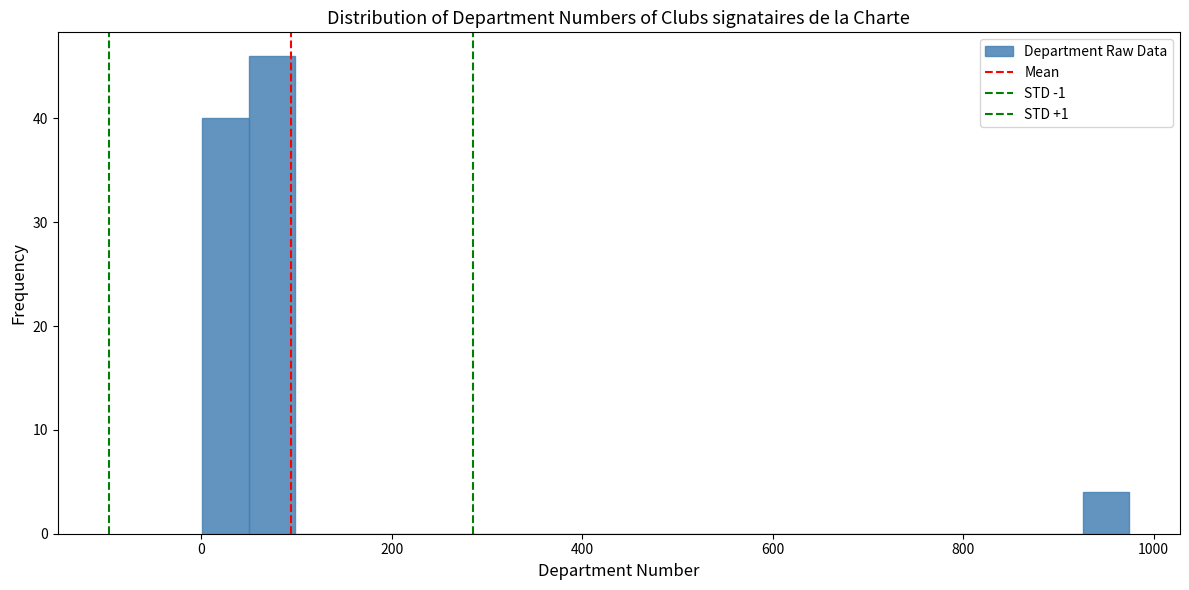

Read against the x-axis, roughly where is the centre of the tallest bar?

80